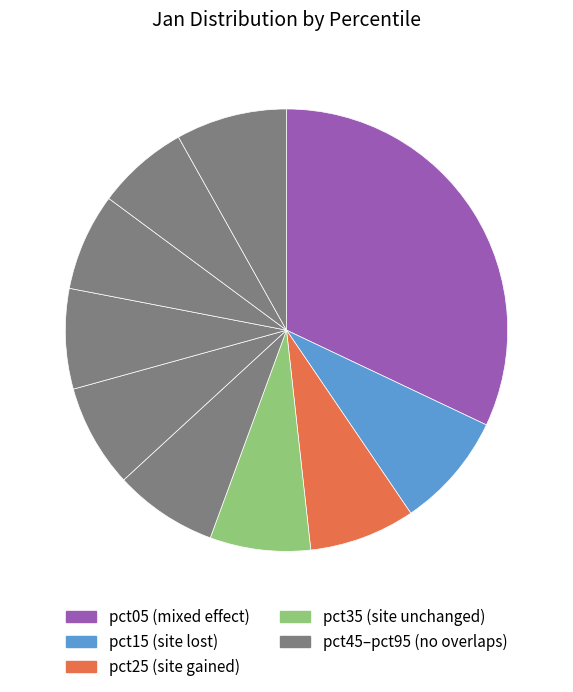

How many segments does this pie chart have?

10